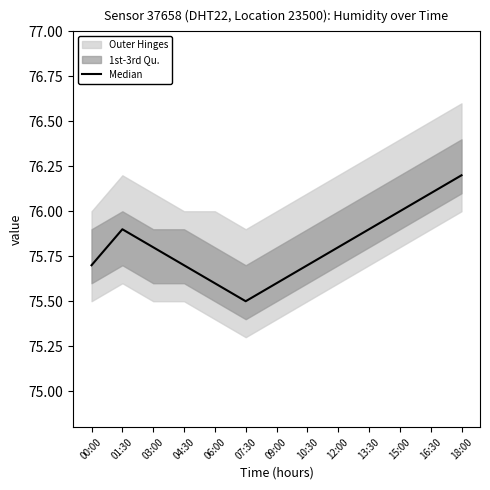

Between 18:00 and 00:00, which is larger?

18:00